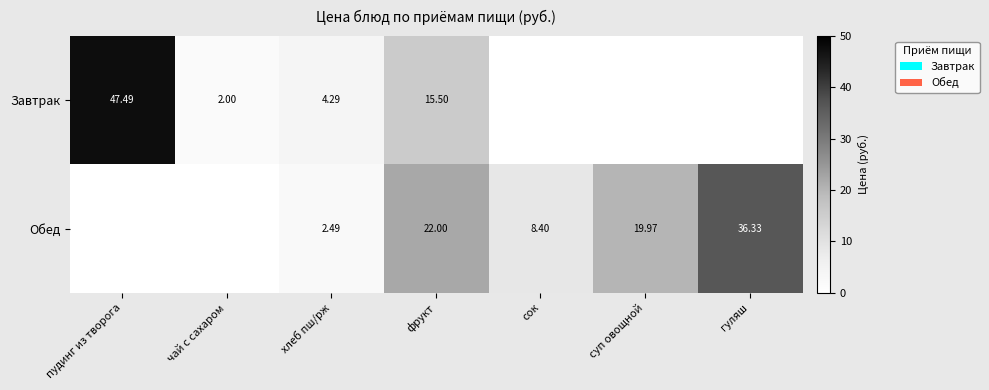

What is the highest value of the Завтрак series?

47.5